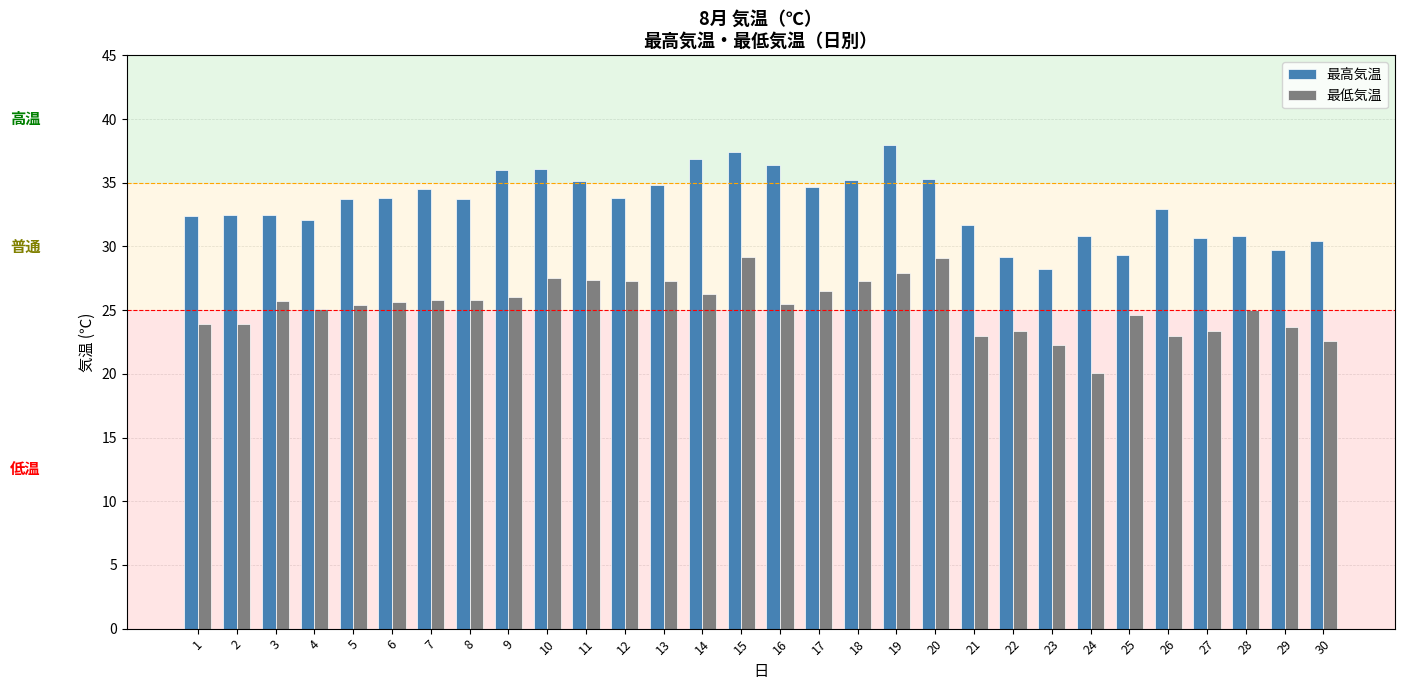

Is the value of 最低気温 at 21 greater than the value of 最高気温 at 14?

No